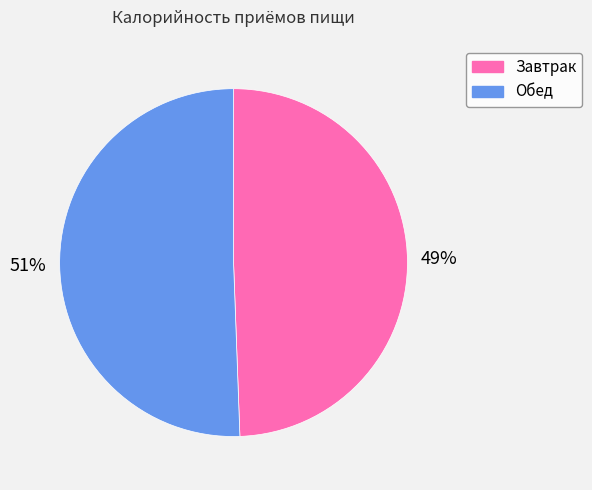

How many slices are in this pie chart?

2